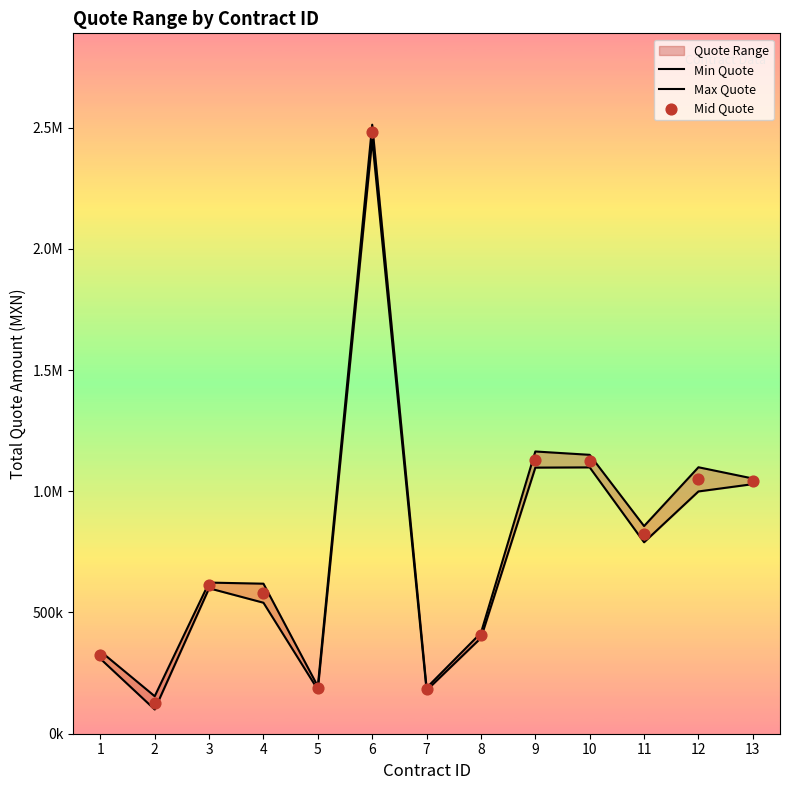

Is the value of Mid Quote at 7 greater than the value of Min Quote at 12?

No